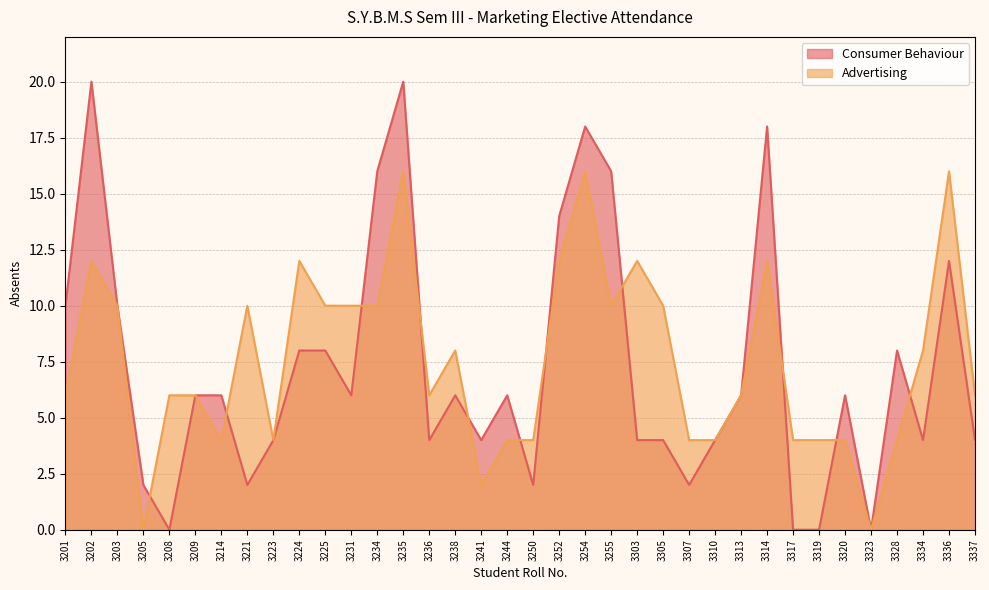

Does the chart have visible grid lines?

Yes